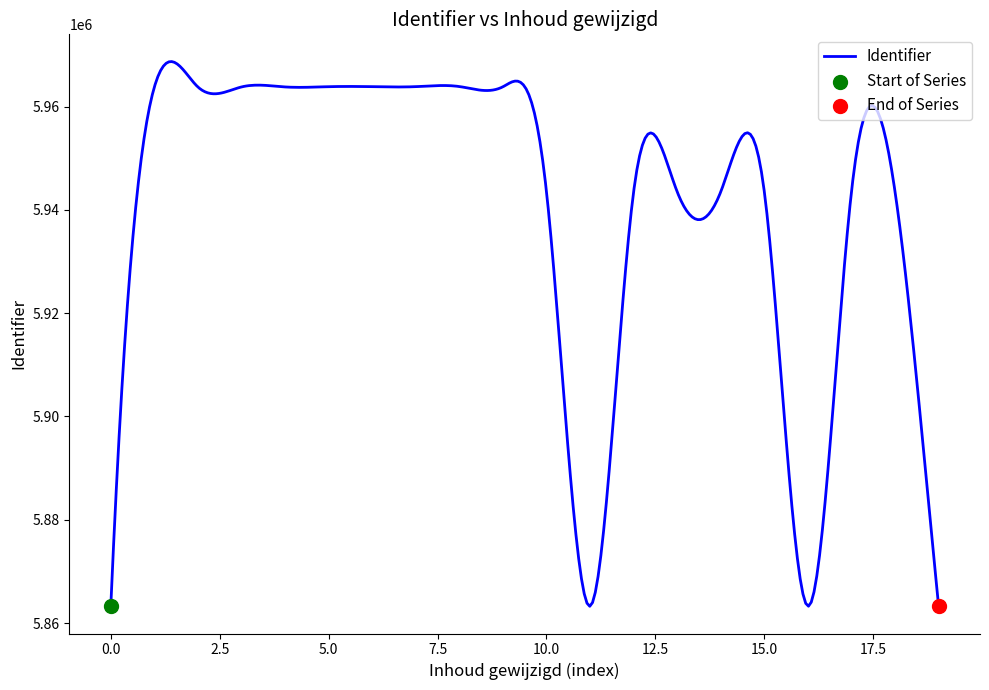

What is the smallest value displayed?

5863262.6